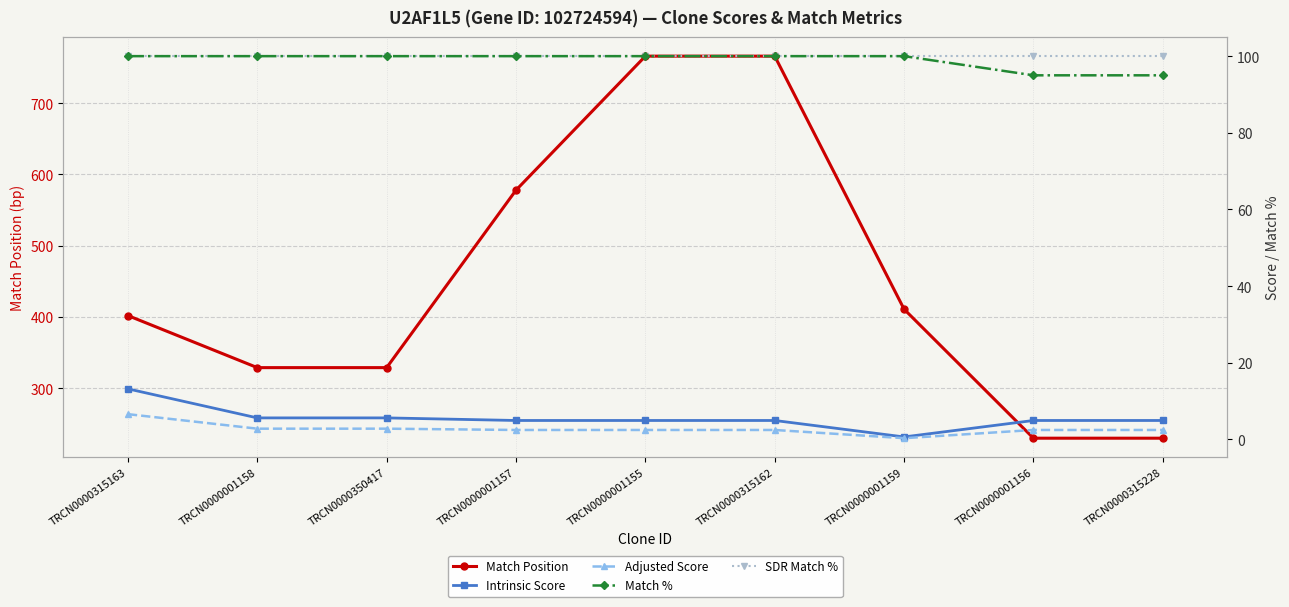

Which has a higher value, TRCN0000001159 or TRCN0000315163?

TRCN0000001159